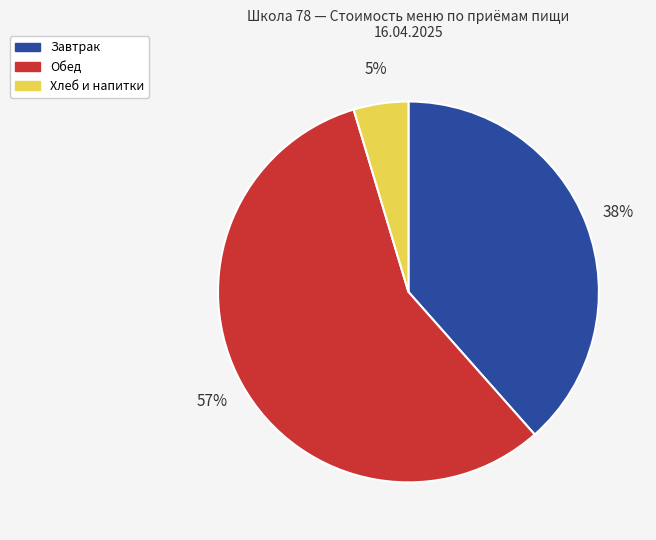

To the nearest percent, what is the difference between the largest and smallest slice percentages?

52%